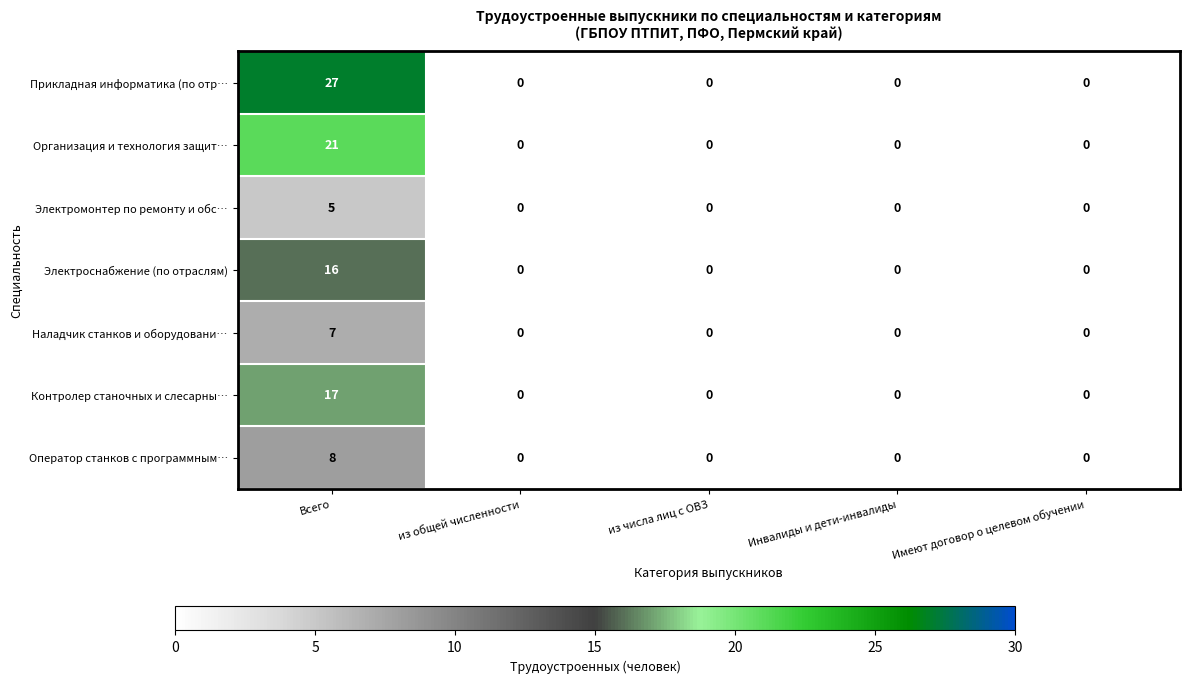

Rank the series by their maximum value, from highest to lowest.

Прикладная информатика (по отр…, Организация и технология защит…, Контролер станочных и слесарны…, Электроснабжение (по отраслям), Оператор станков с программным…, Наладчик станков и оборудовани…, Электромонтер по ремонту и обс…